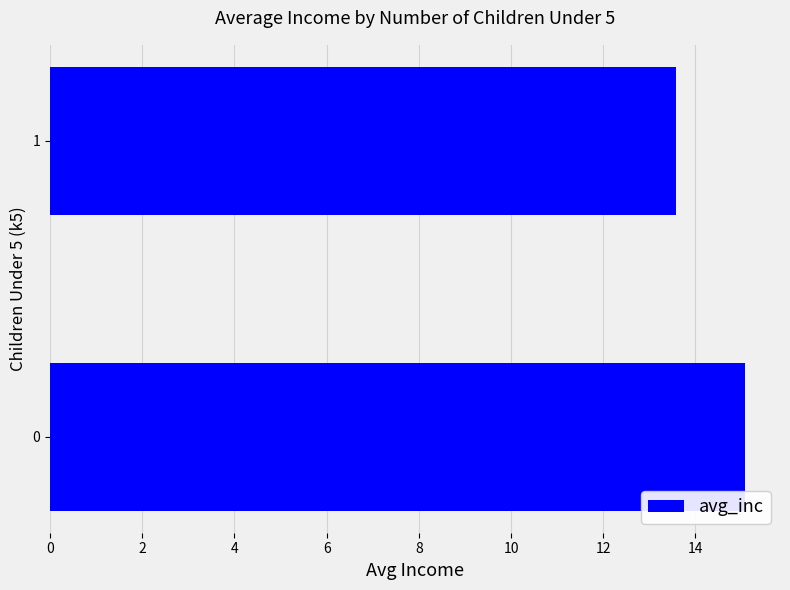

What is the average value?

14.3